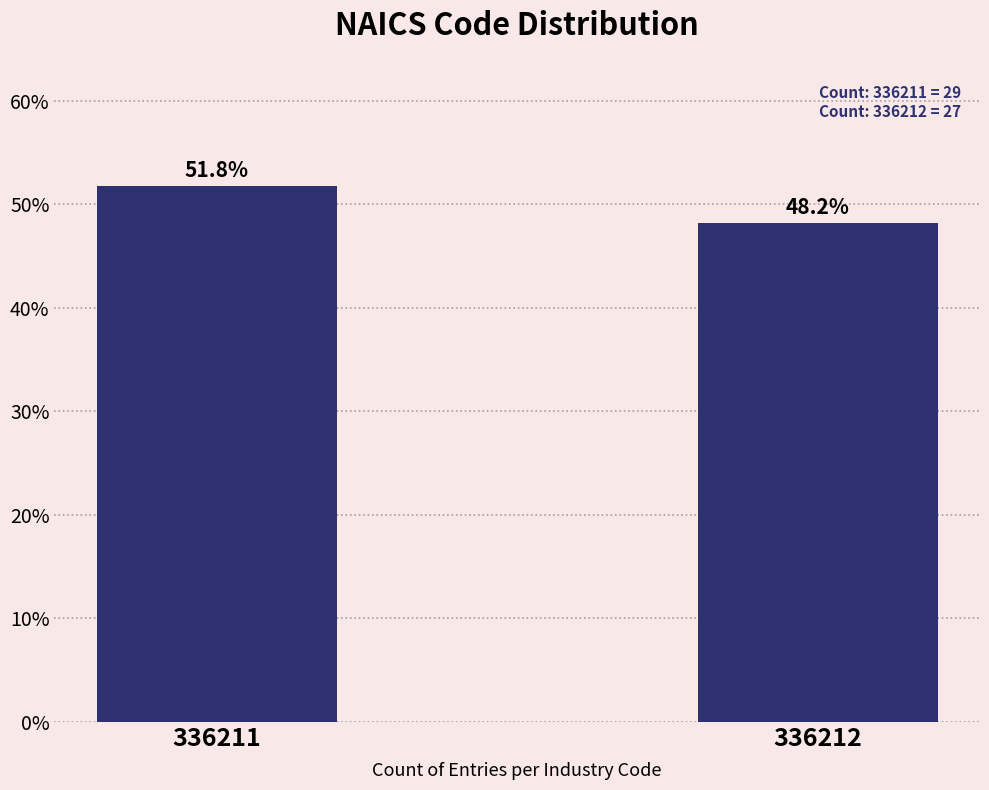

Reading left to right, what are all the values shown in this chart?

51.8	48.2